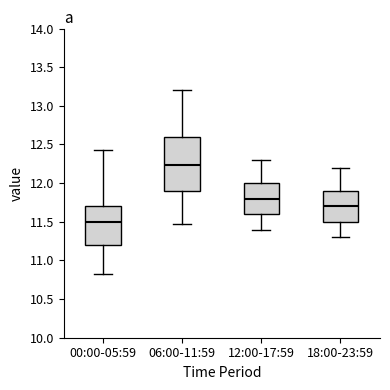

Reading left to right, read every box against the y-axis: the position of its median line, the range the box covers, and the ends of its whiskers. The values are not printed on the chart, so give them approximately, as read against the axis.

00:00-05:59: median 11.50, box 11.20 to 11.70, whiskers 10.85 to 12.45
06:00-11:59: median 12.25, box 11.90 to 12.60, whiskers 11.45 to 13.20
12:00-17:59: median 11.80, box 11.60 to 12.00, whiskers 11.40 to 12.30
18:00-23:59: median 11.70, box 11.50 to 11.90, whiskers 11.30 to 12.20